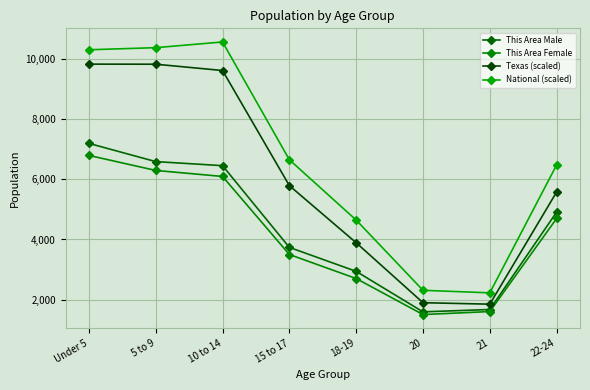

Reading left to right, transcribe all the data shown in this chart.

This Area Male: Under 5=7201	5 to 9=6594	10 to 14=6459	15 to 17=3737	18-19=2939	20=1590	21=1668	22-24=4912
This Area Female: Under 5=6800	5 to 9=6300	10 to 14=6100	15 to 17=3500	18-19=2700	20=1500	21=1600	22-24=4700
Texas (scaled): Under 5=9841	5 to 9=9838	10 to 14=9628	15 to 17=5794	18-19=3892	20=1895	21=1846	22-24=5581
National (scaled): Under 5=10319	5 to 9=10389	10 to 14=10579	15 to 17=6656	18-19=4647	20=2308	21=2223	22-24=6482